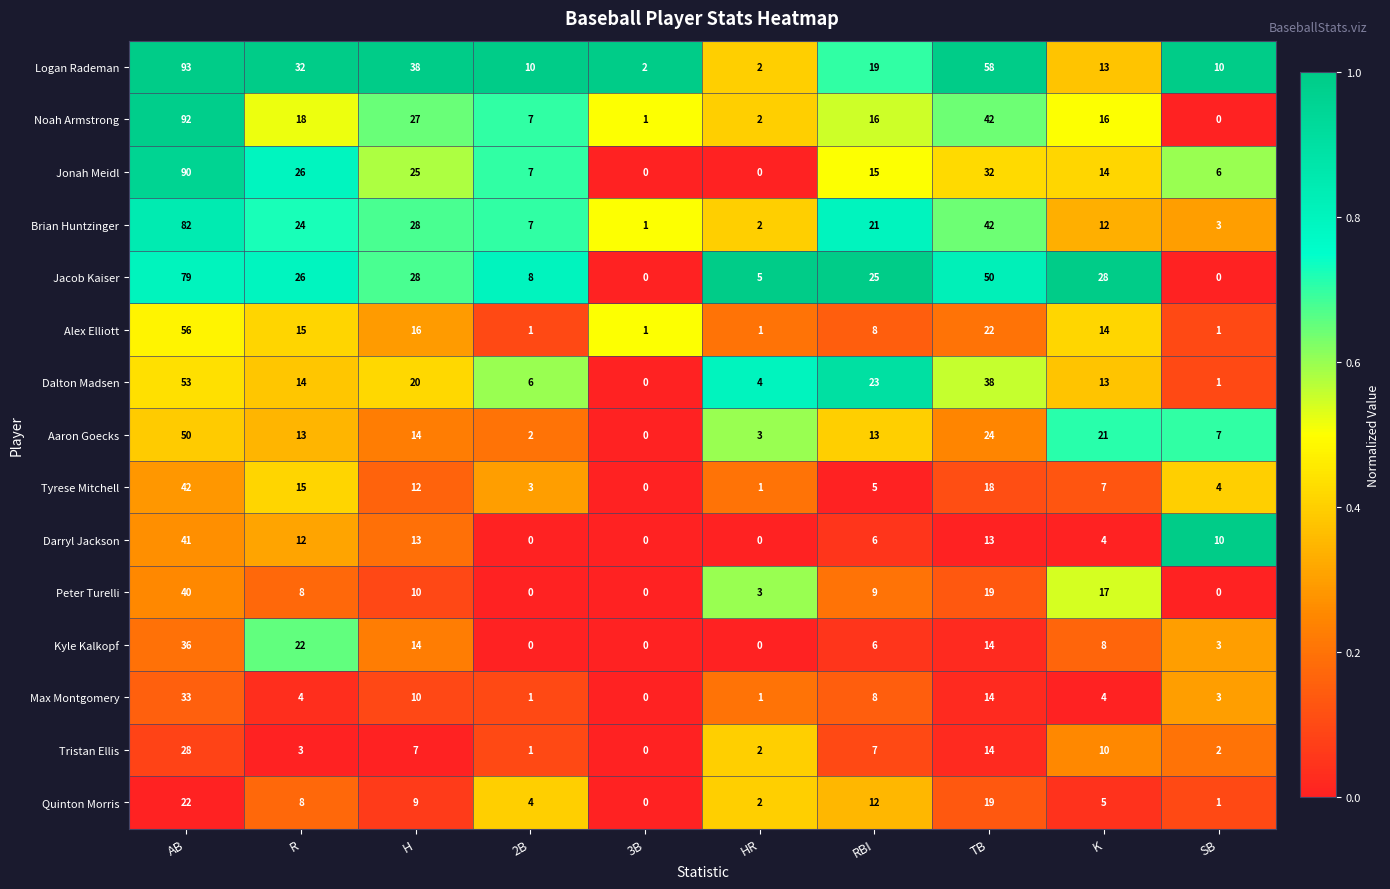

Rank the series by their maximum value, from lowest to highest.

Quinton Morris, Tristan Ellis, Max Montgomery, Kyle Kalkopf, Peter Turelli, Darryl Jackson, Tyrese Mitchell, Aaron Goecks, Dalton Madsen, Alex Elliott, Jacob Kaiser, Brian Huntzinger, Jonah Meidl, Noah Armstrong, Logan Rademan